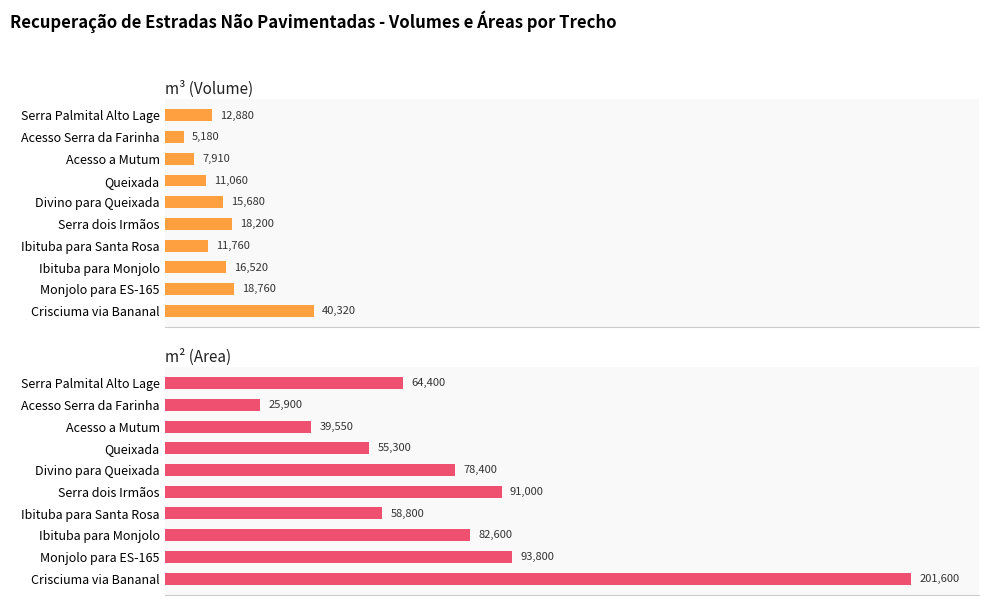

How many groups of bars are there?

10